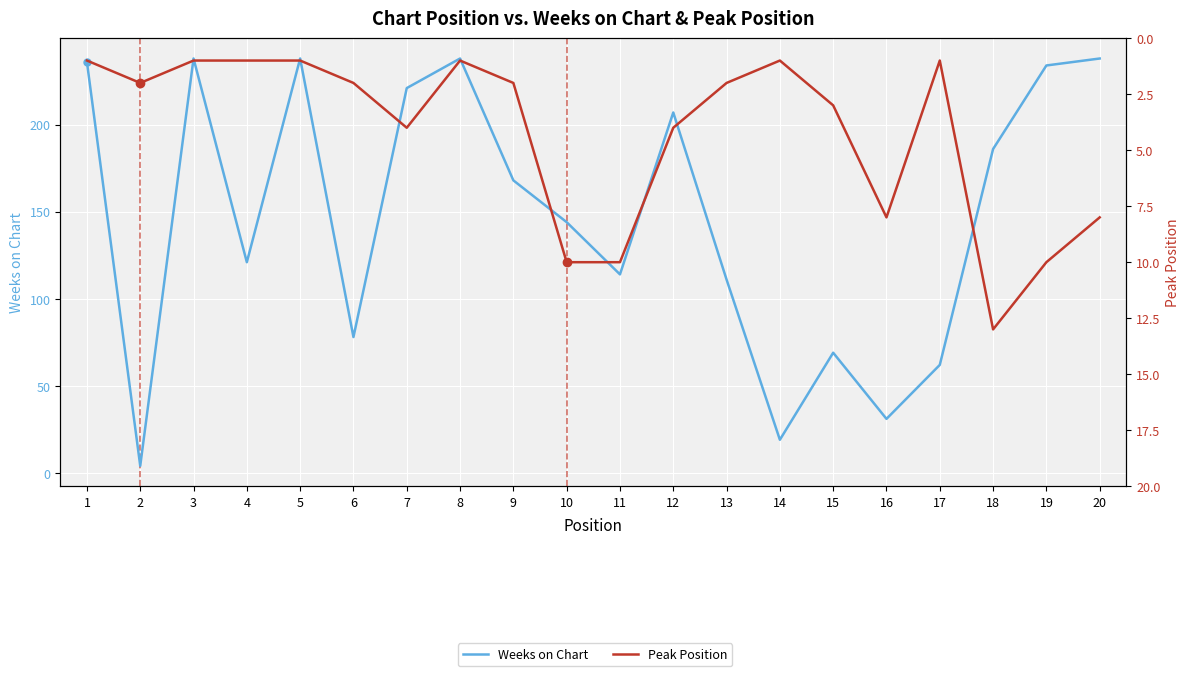

Between 10 and 4, which is larger?

10